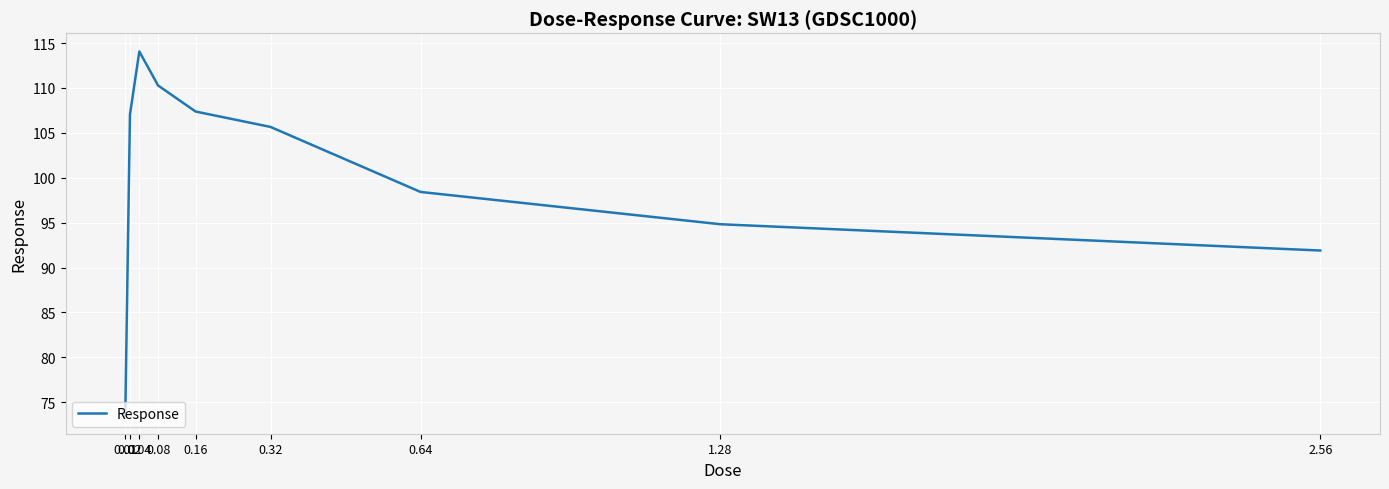

What is the maximum value shown in the chart?

114.1